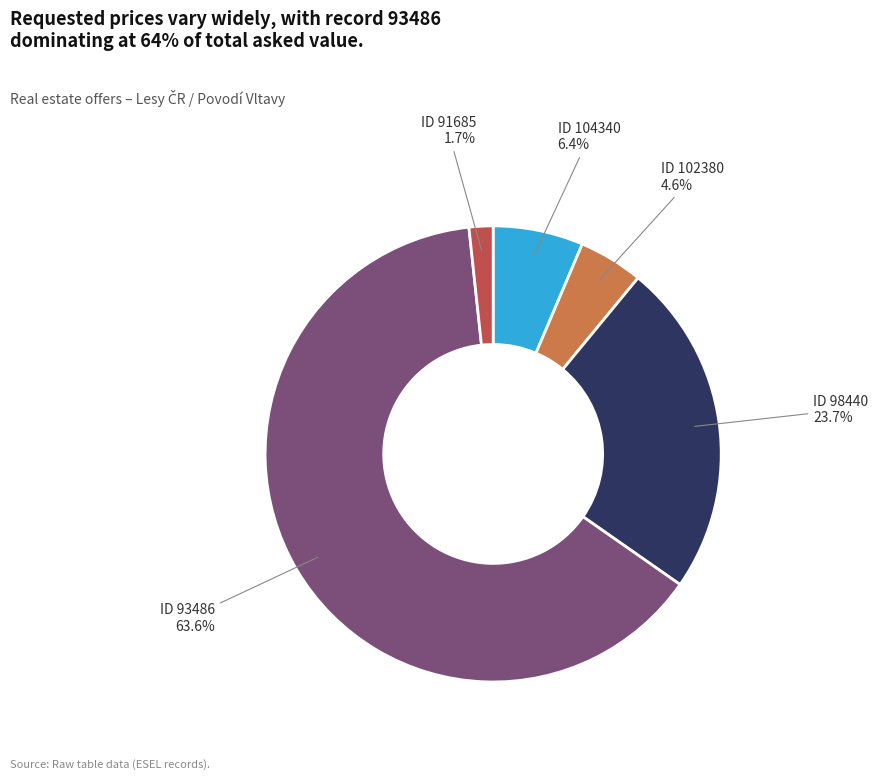

Does any single category account for the majority?

Yes